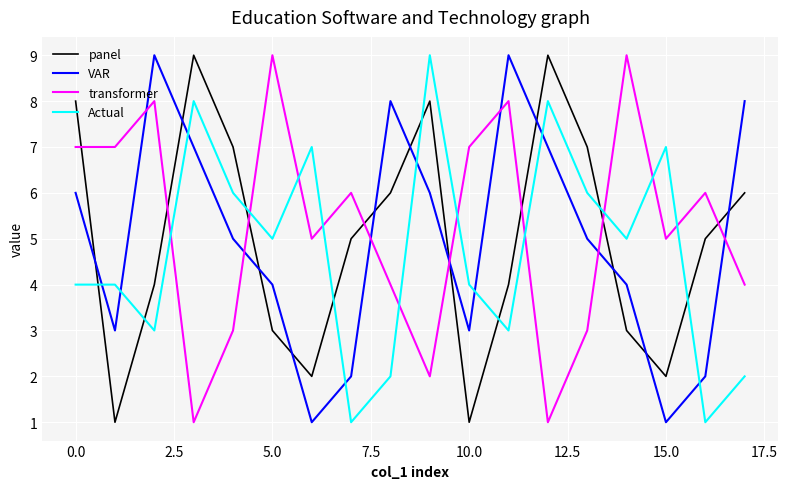

How many categories are shown in the chart?

18